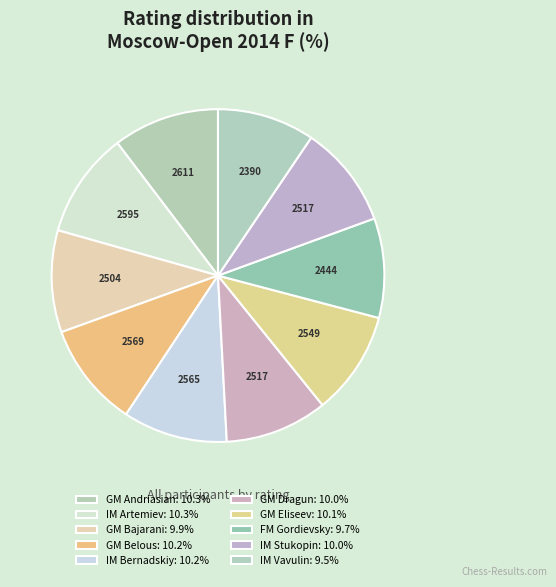

The FM Gordievsky slice represents 10% of the pie. True or false?

True